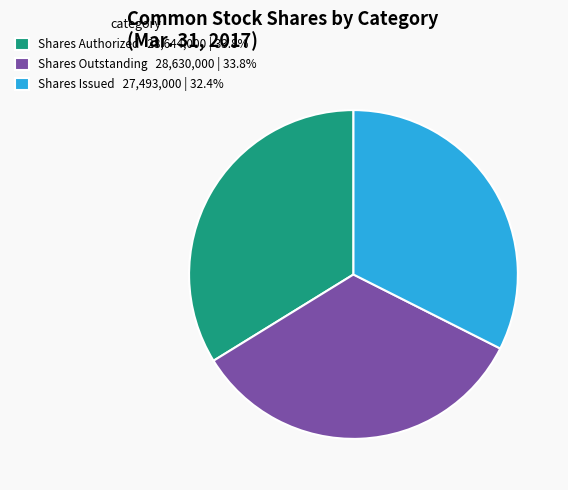

What is the ratio of the value at Shares Outstanding 28,630,000 | 33.8% to the value at Shares Authorized 28,644,000 | 33.8%?

1.0